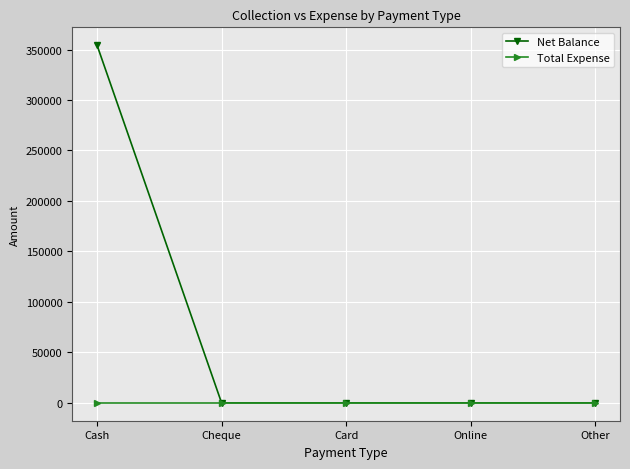

At Cash, list the series in order from largest to smallest.

Net Balance, Total Expense